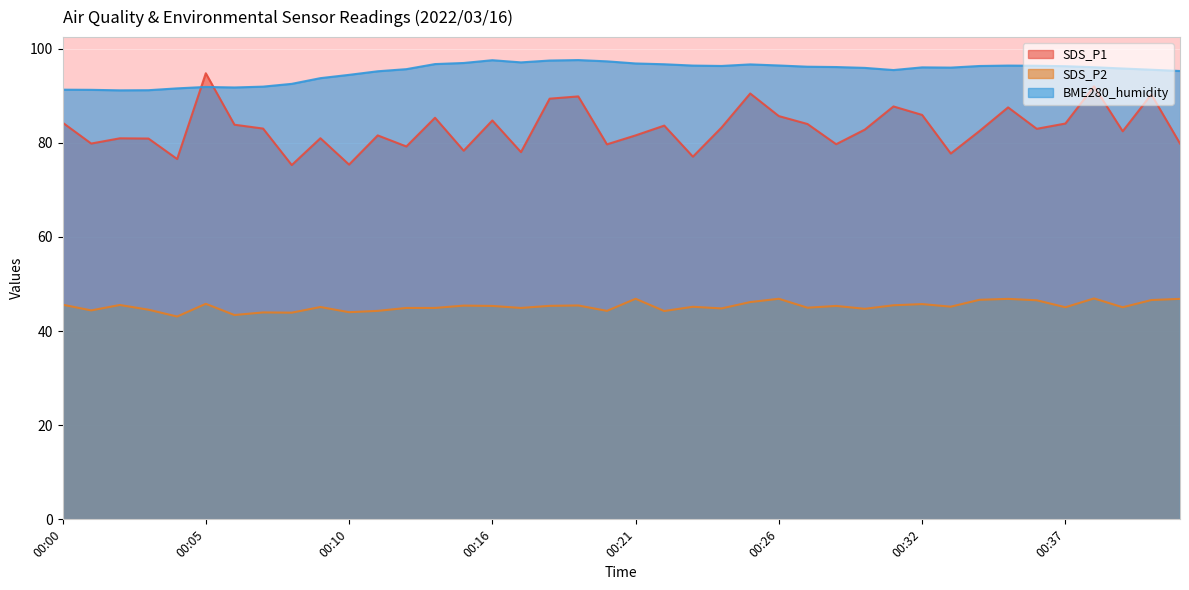

What is the value of the SDS_P1 point at the 33rd from the left?

82.5